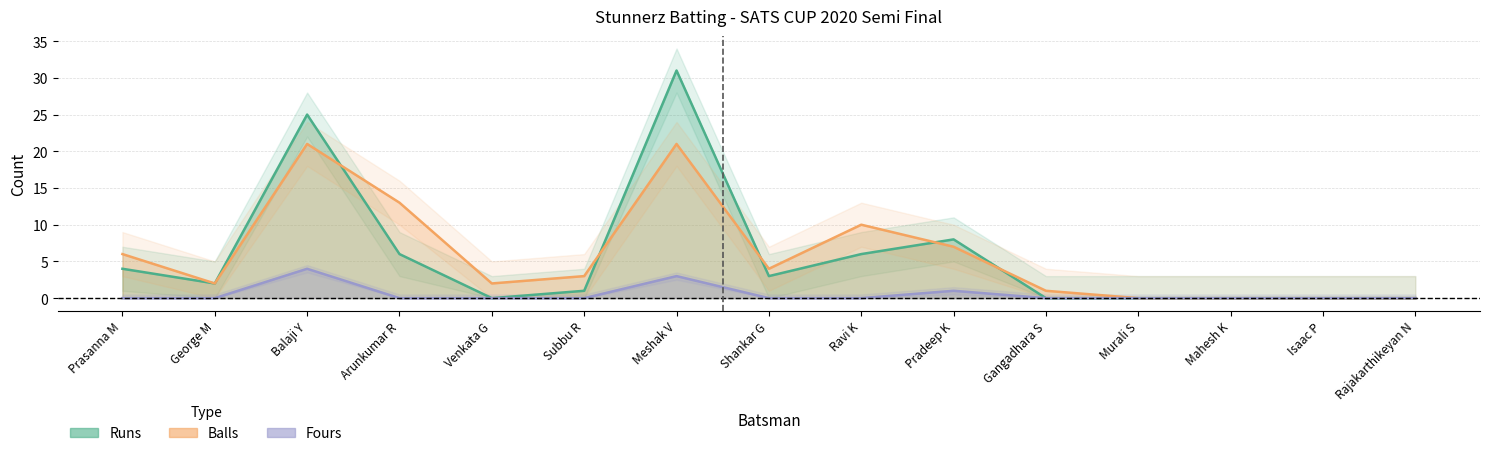

What is the average value of the Runs series?

6